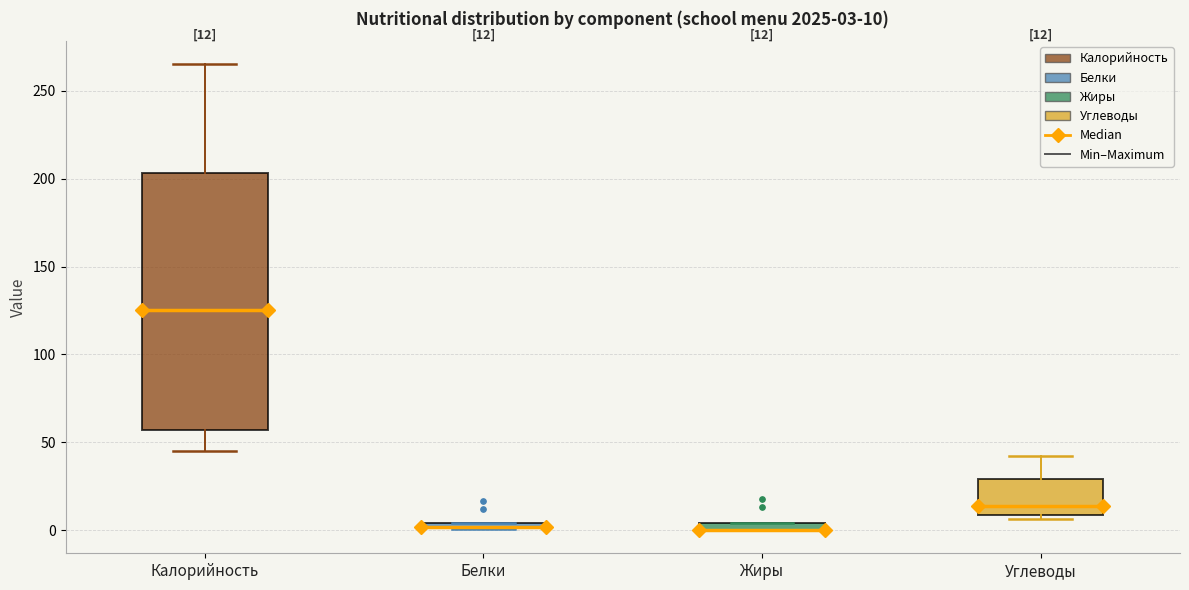

Which box is the tallest, from its lower edge to its upper edge?

Калорийность